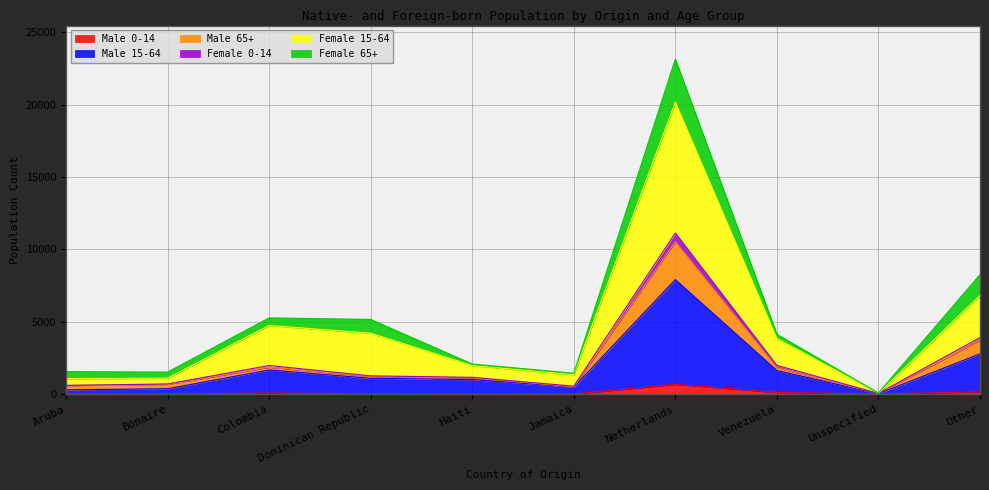

At which category does Male 15-64 reach its first local peak?

Colombia